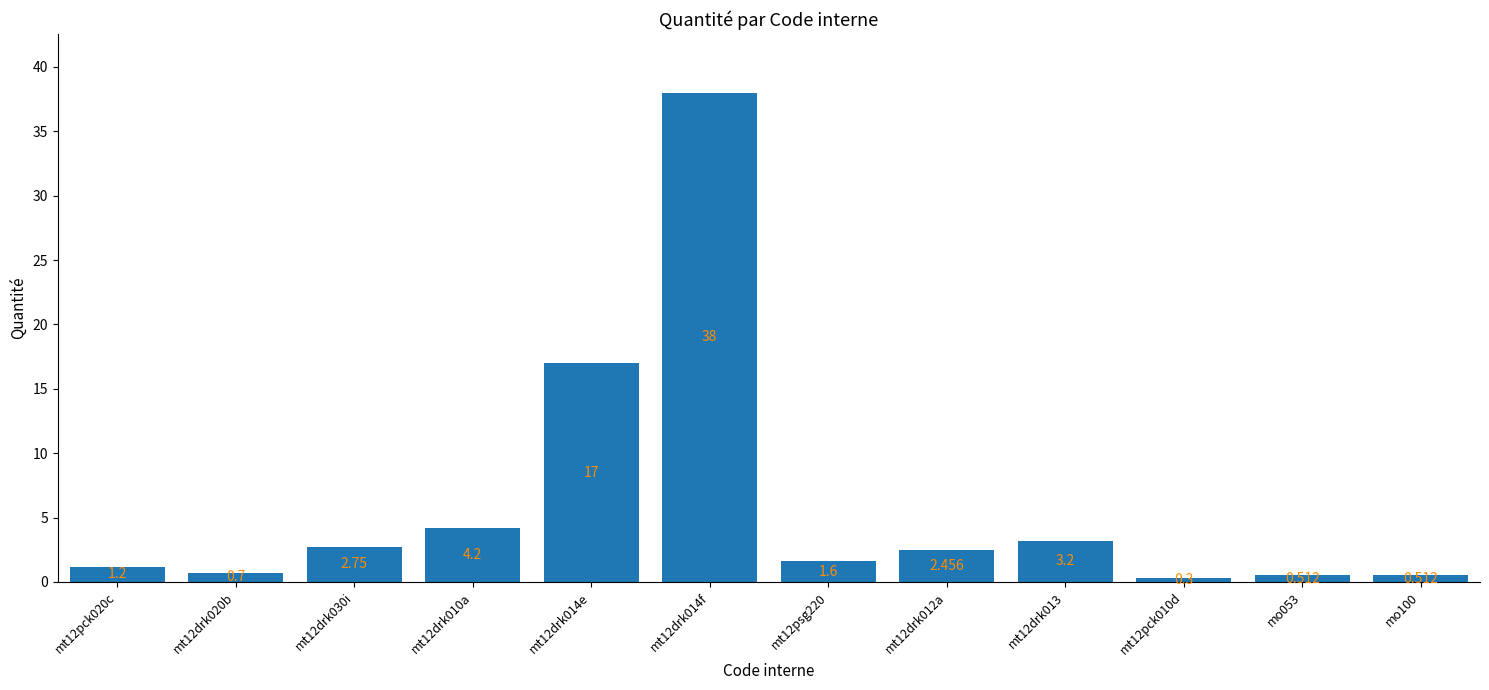

Count the number of values greater than 2.

6